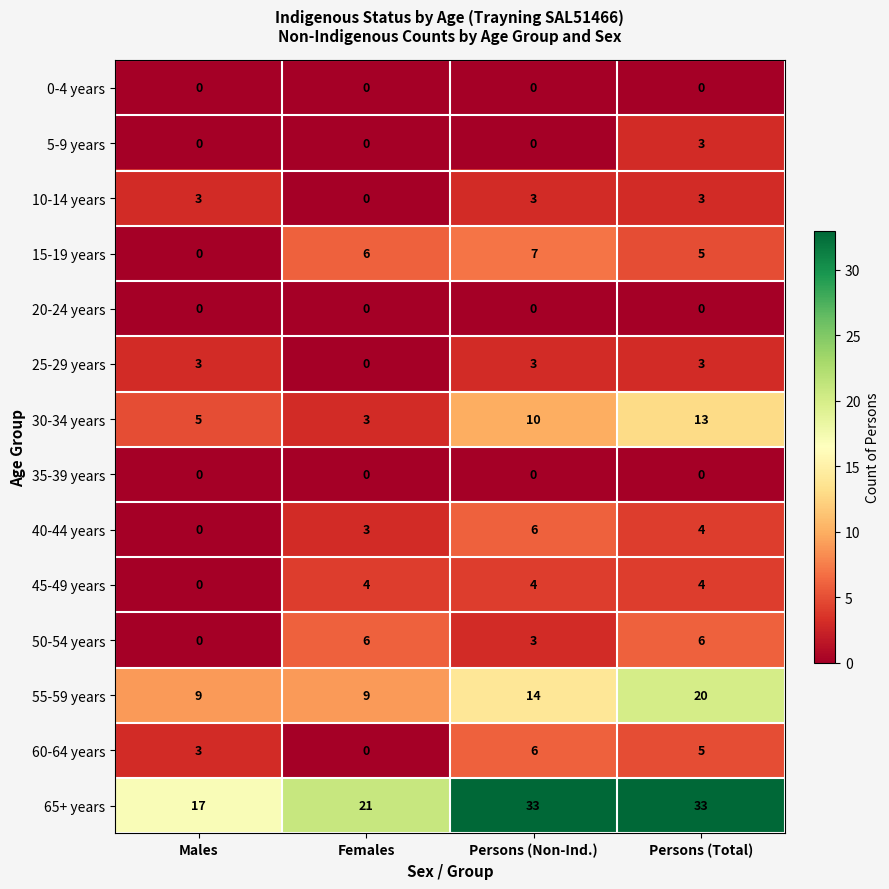

What is the sum of the 55-59 years values at Females and Persons (Total)?

29